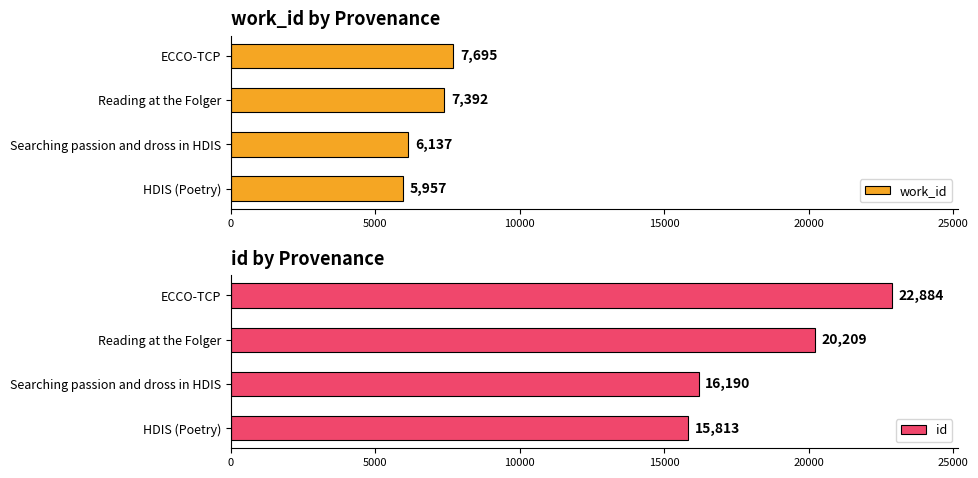

Which series has the widest spread of values?

id